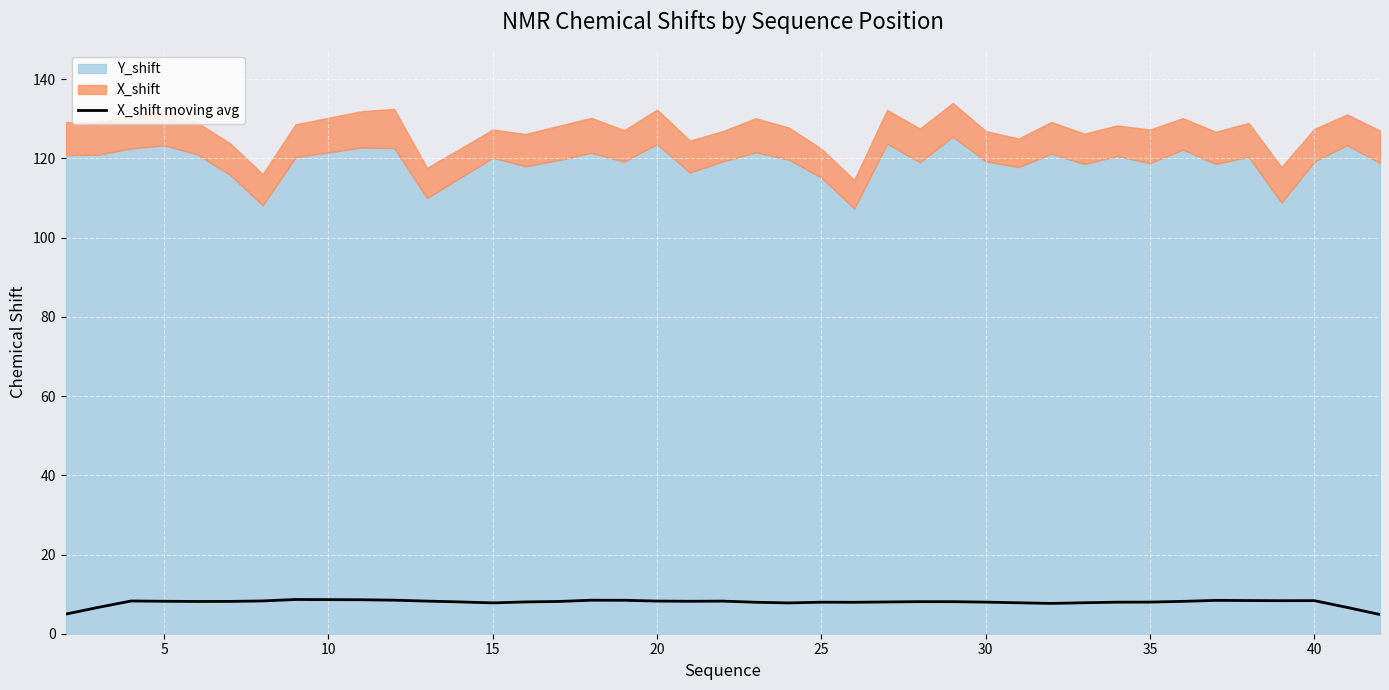

What is the minimum value for X_shift moving avg?

4.8